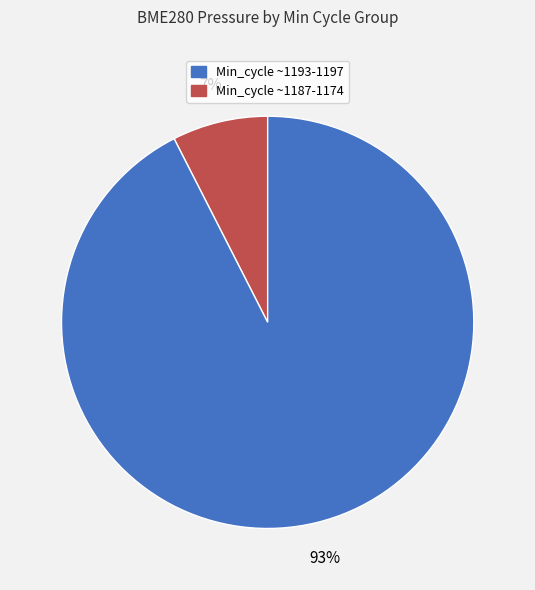

Does any single category account for the majority?

Yes